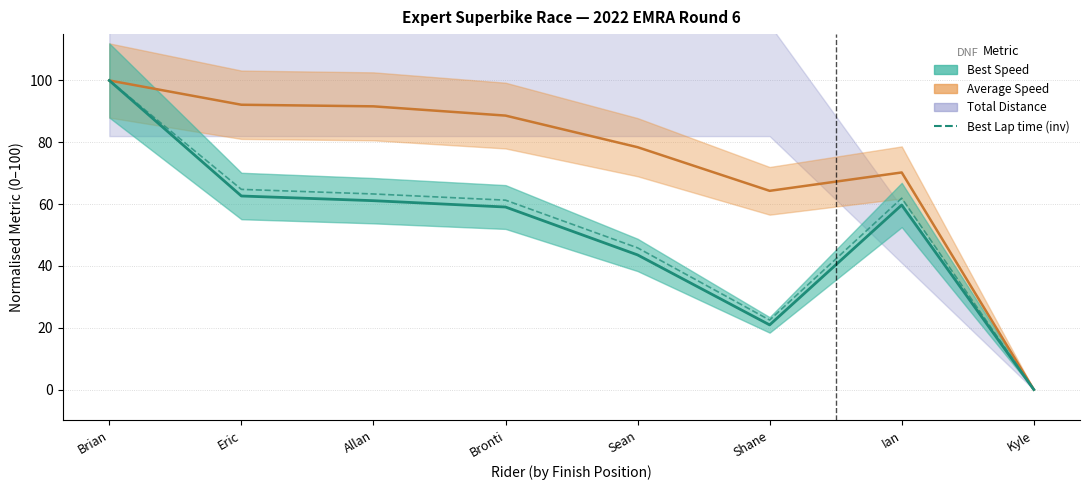

What is the sum of all values?

419.6